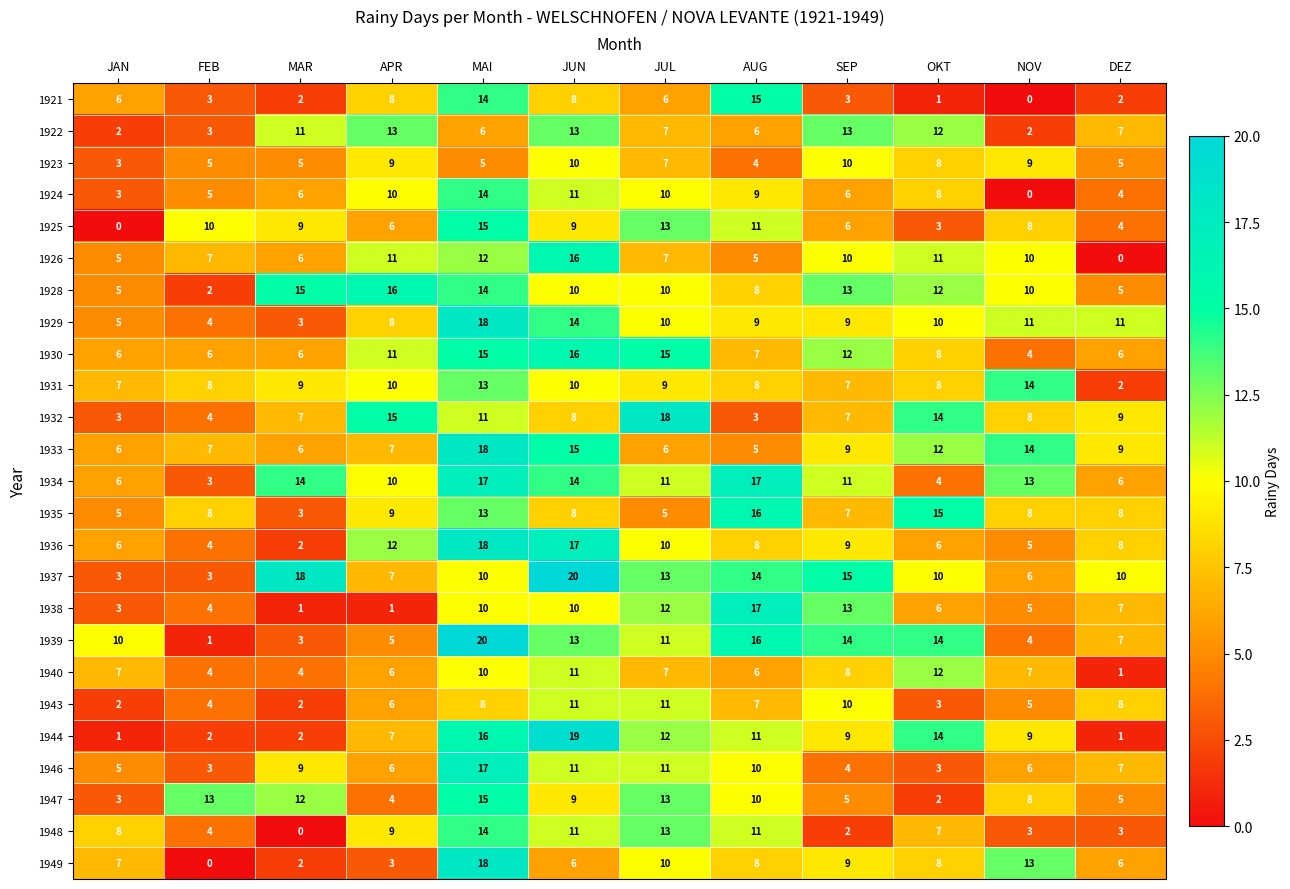

The value of 1926 at APR is 11. True or false?

True